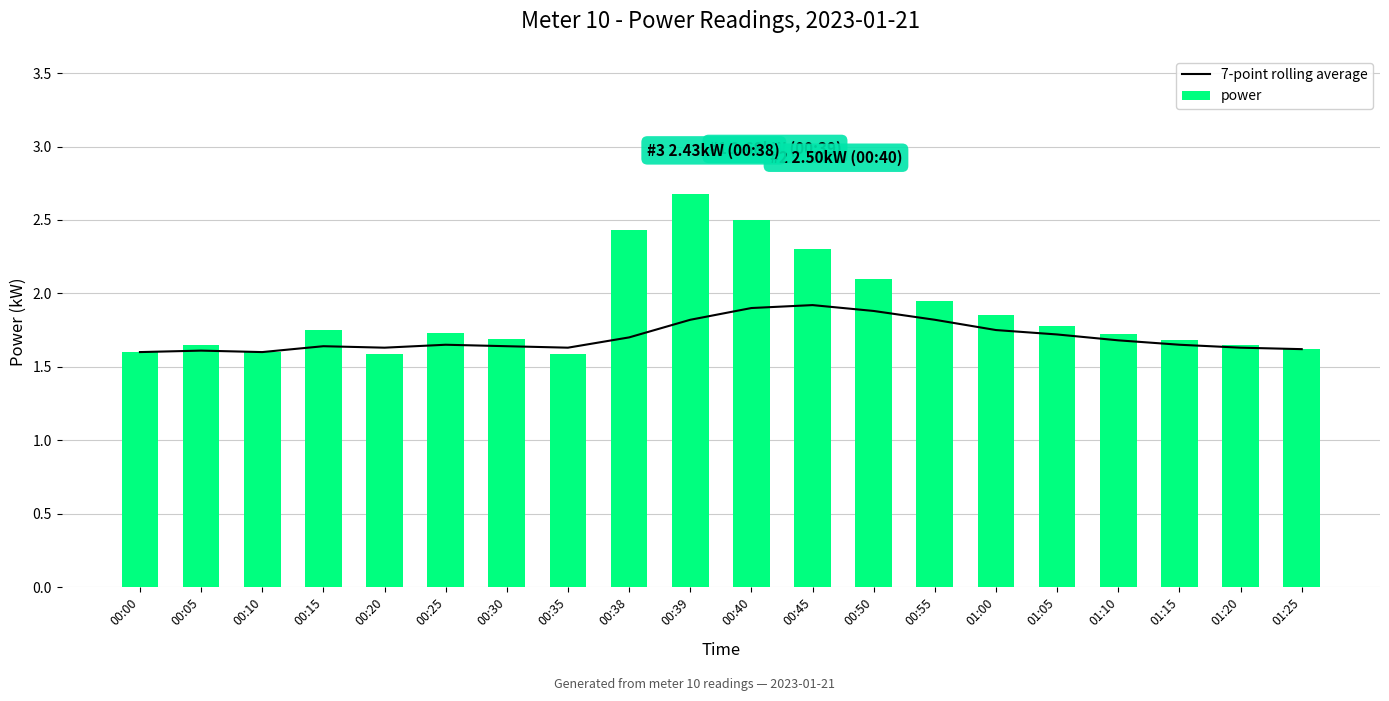

What is the difference between the power values at 00:39 and 01:00?

0.8